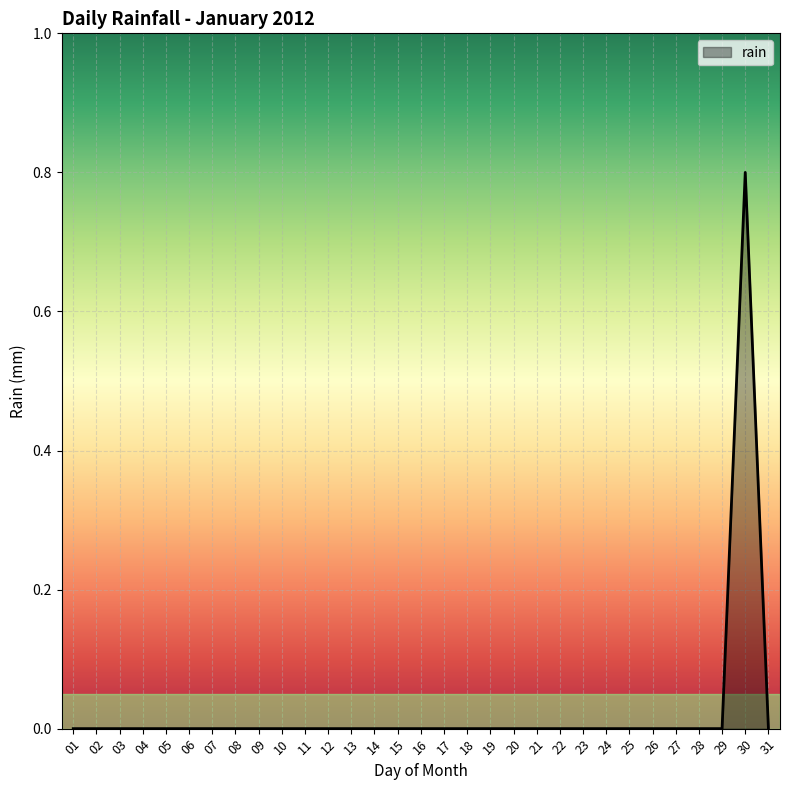

How many series are shown in this chart?

1